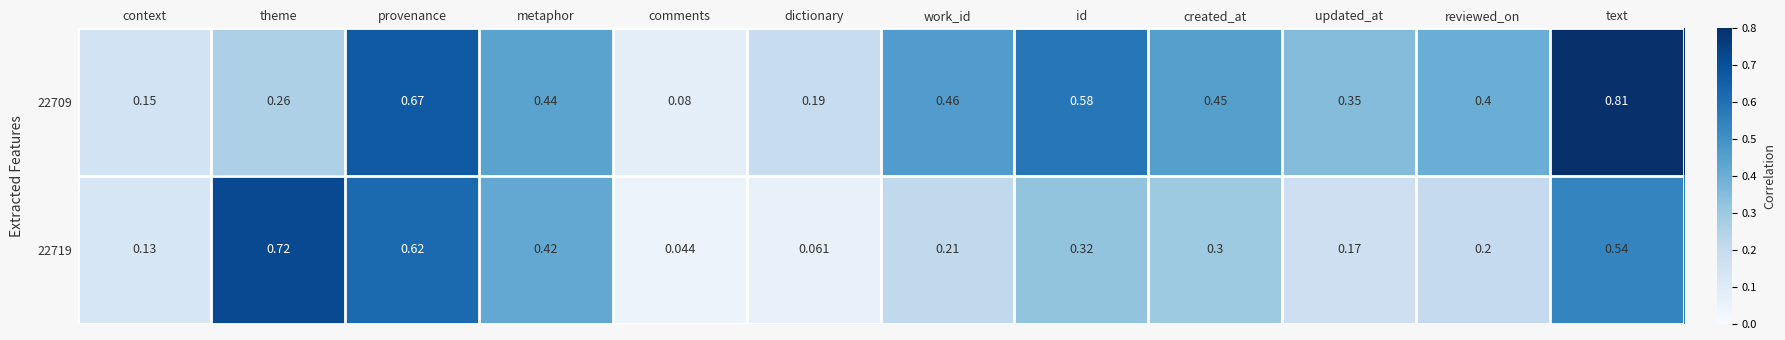

At updated_at, list the series in order from smallest to largest.

22719, 22709